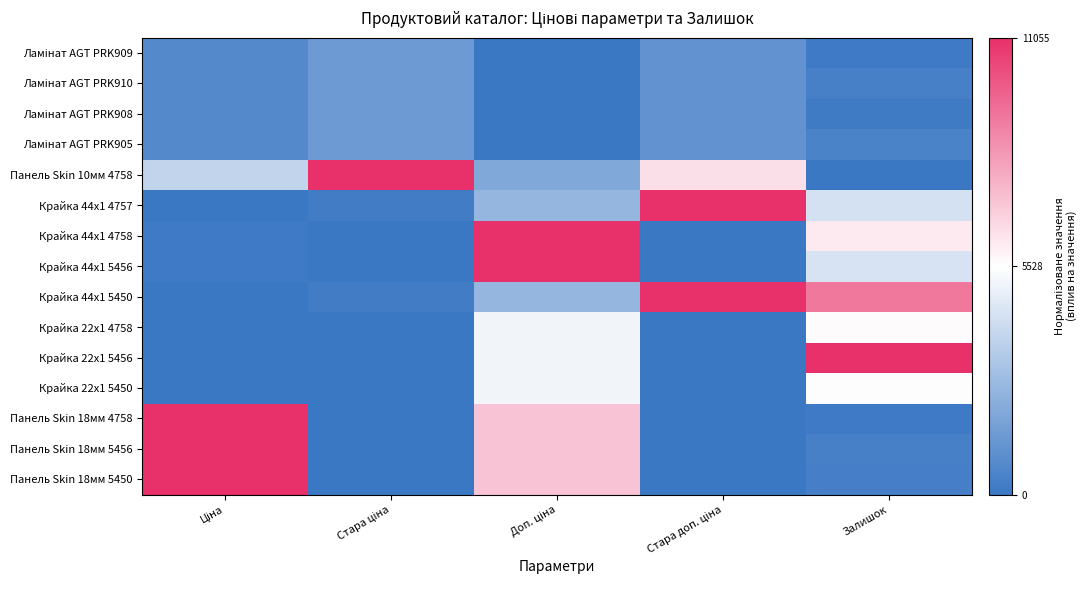

What is the difference between the highest and lowest values at Ціна?

2.0